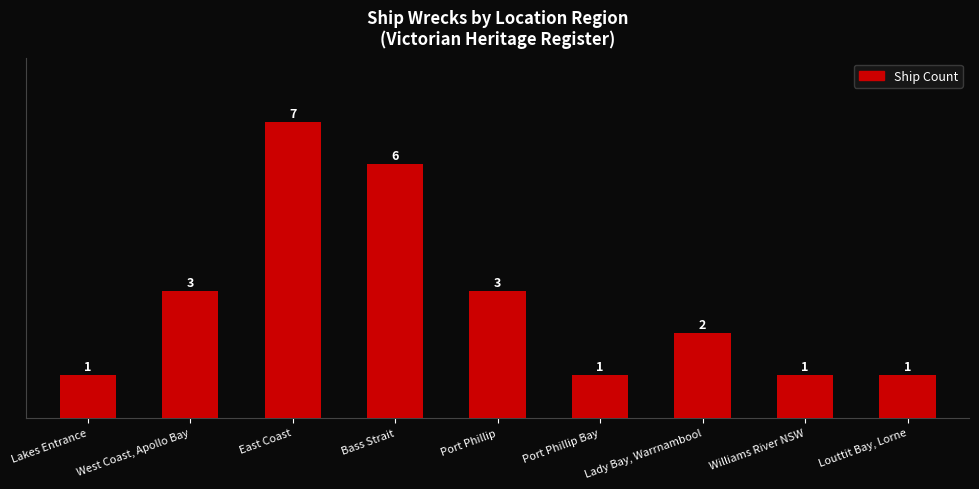

What is the difference between the second highest and minimum values?

5